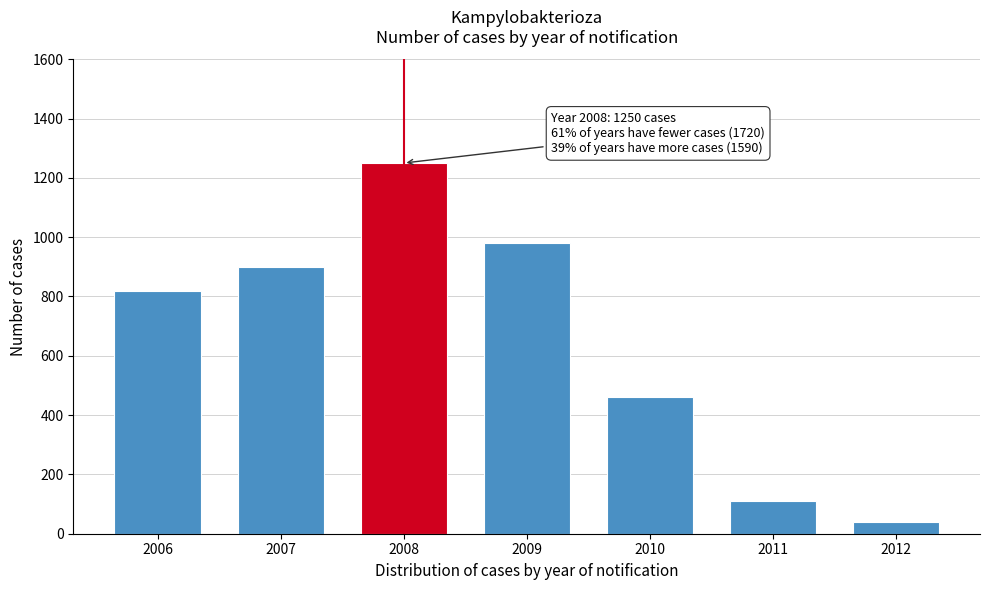

Reading left to right, list all the values displayed in this chart.

2006=820	2007=900	2008=1250	2009=980	2010=460	2011=110	2012=40